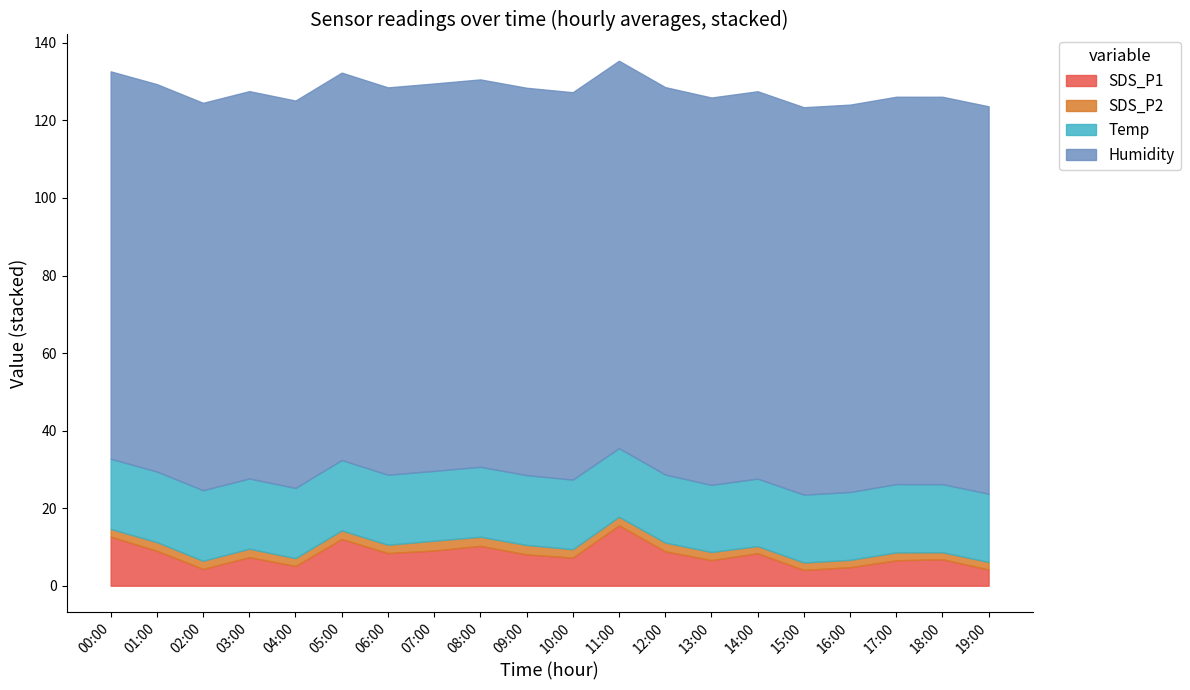

Is it true that SDS_P1 equals 4.1 at 15:00?

True